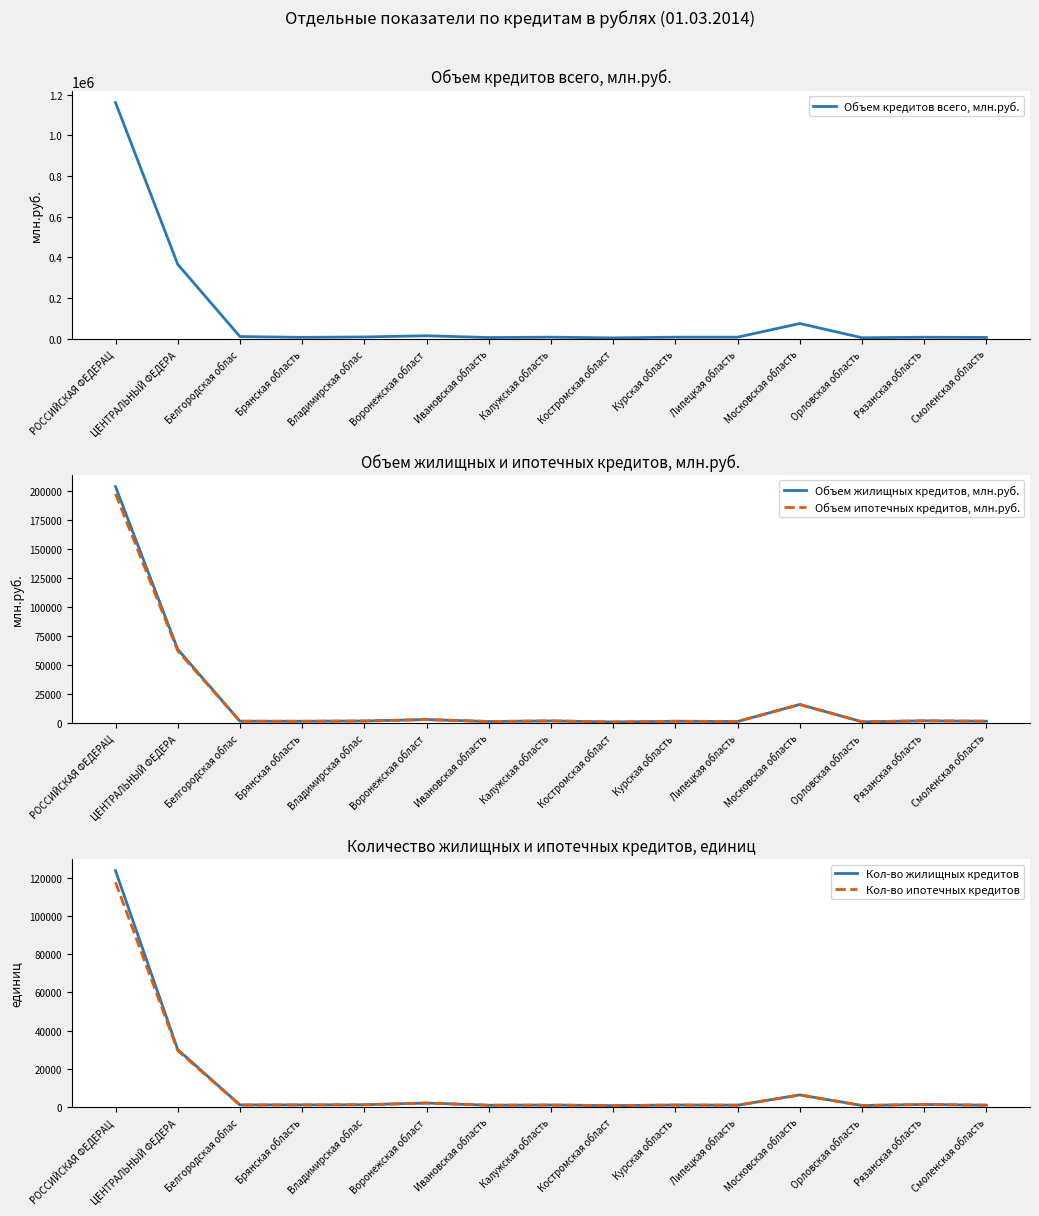

What is the minimum value for Объем ипотечных кредитов, млн.руб.?

740